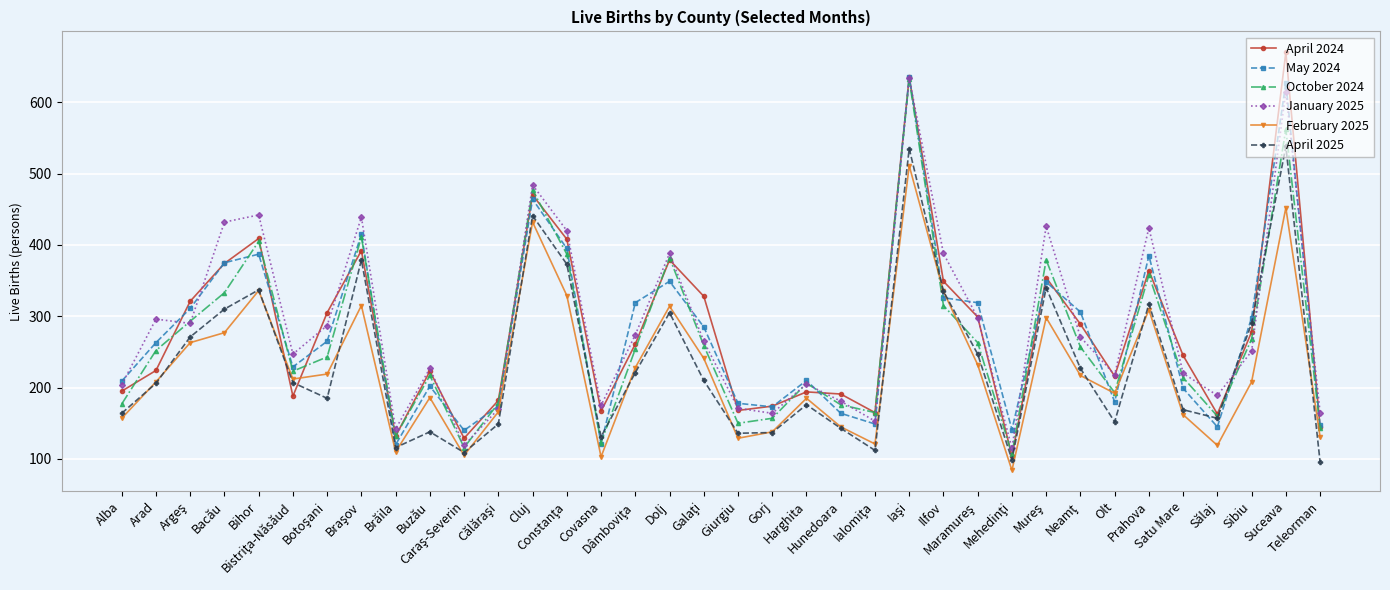

What is the minimum value shown in the chart?

84